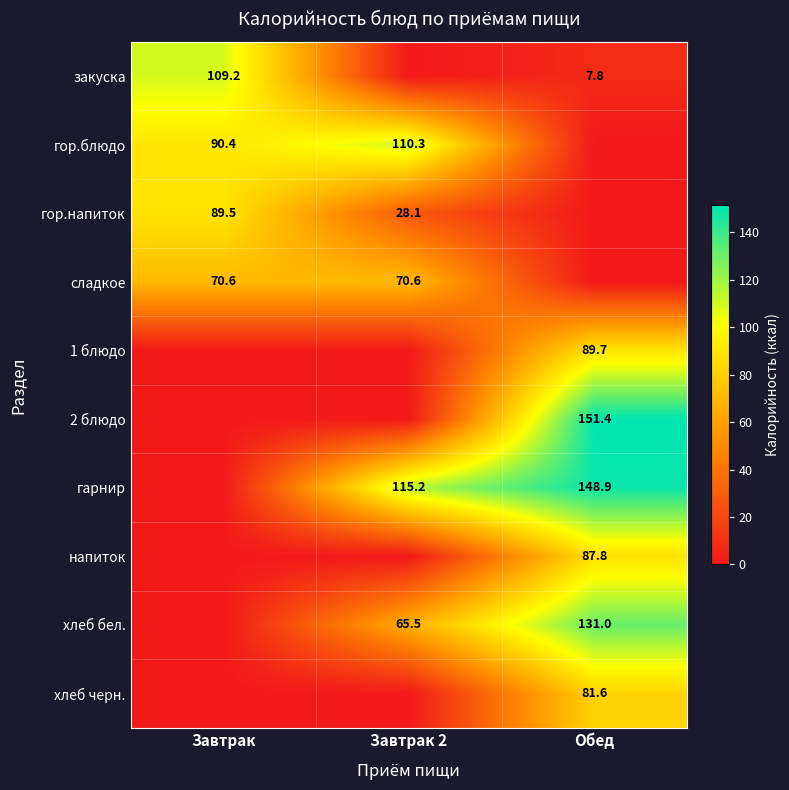

What is the total value across all series at Завтрак?

359.8